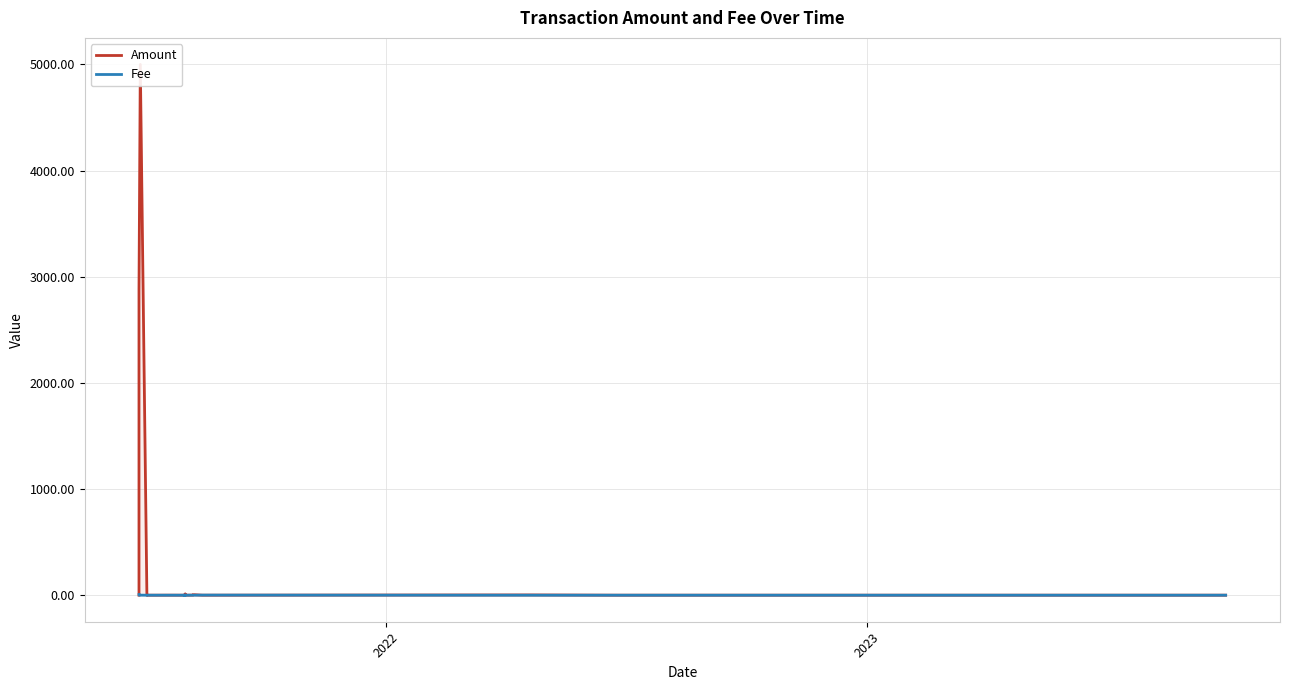

List the series in order of their overall mean, lowest first.

Fee, Amount